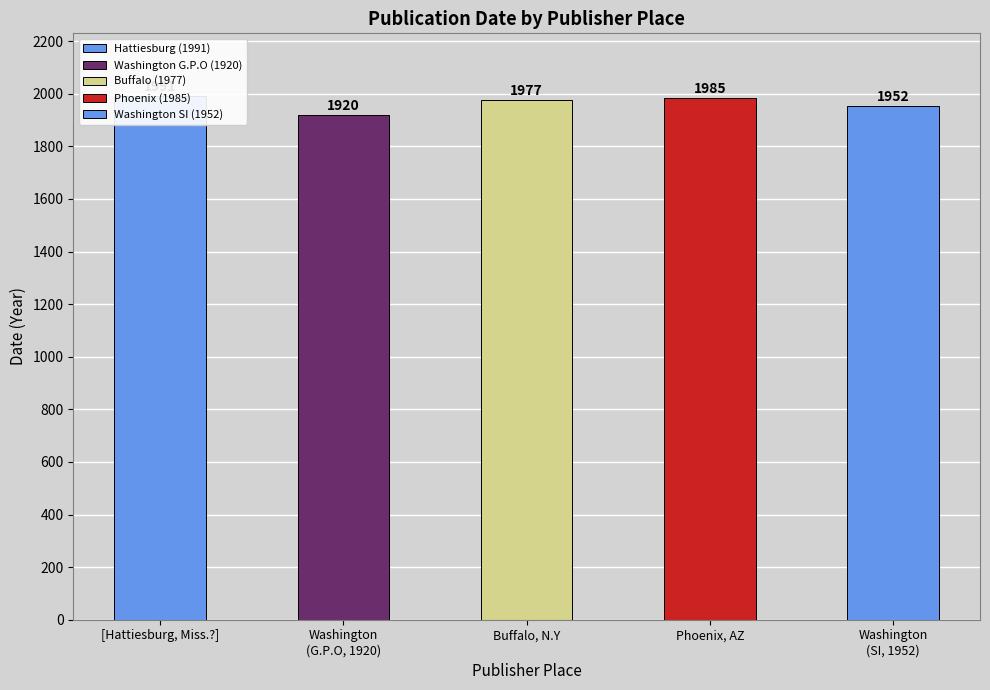

What is the greatest value displayed?

1991